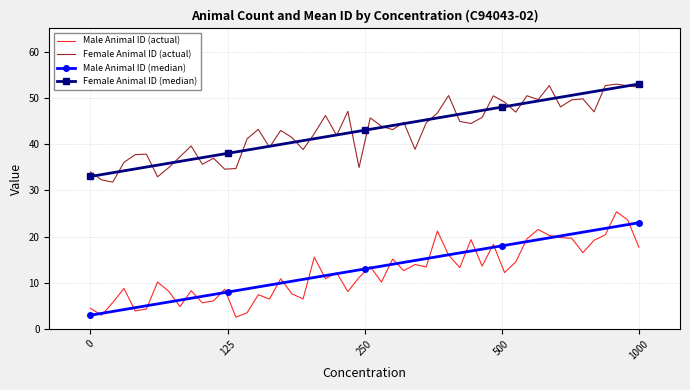

True or false: Male Animal ID (median) has more than 0 points higher than both neighbors.

False